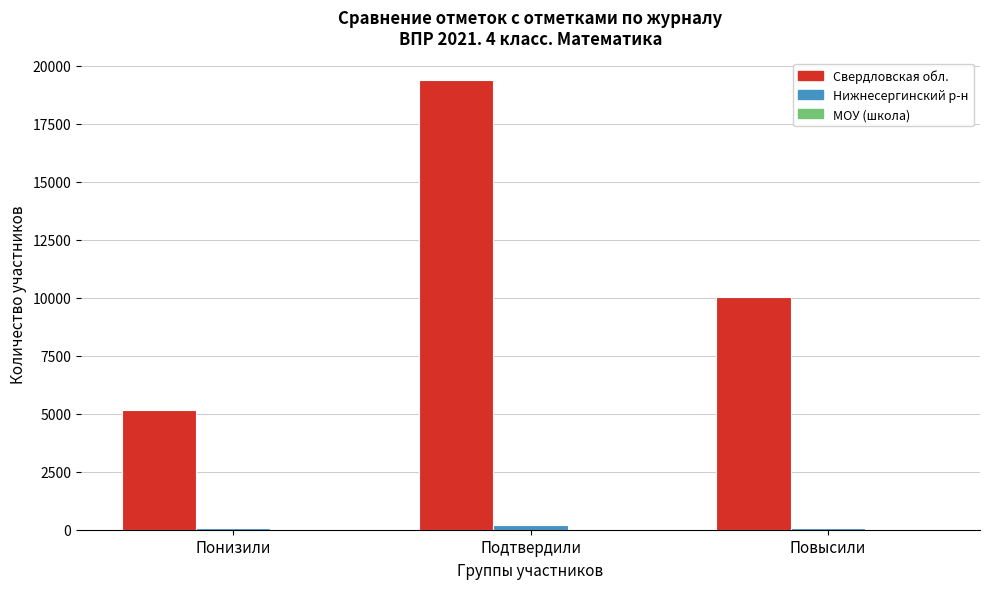

Which category has the highest value across all series?

Подтвердили